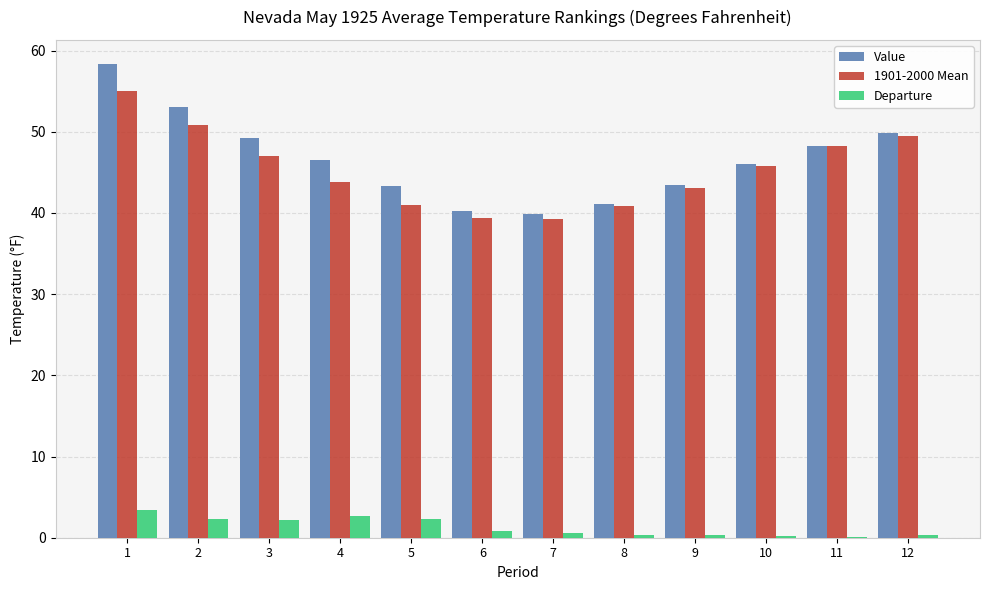

What is the maximum value for Value?

58.4